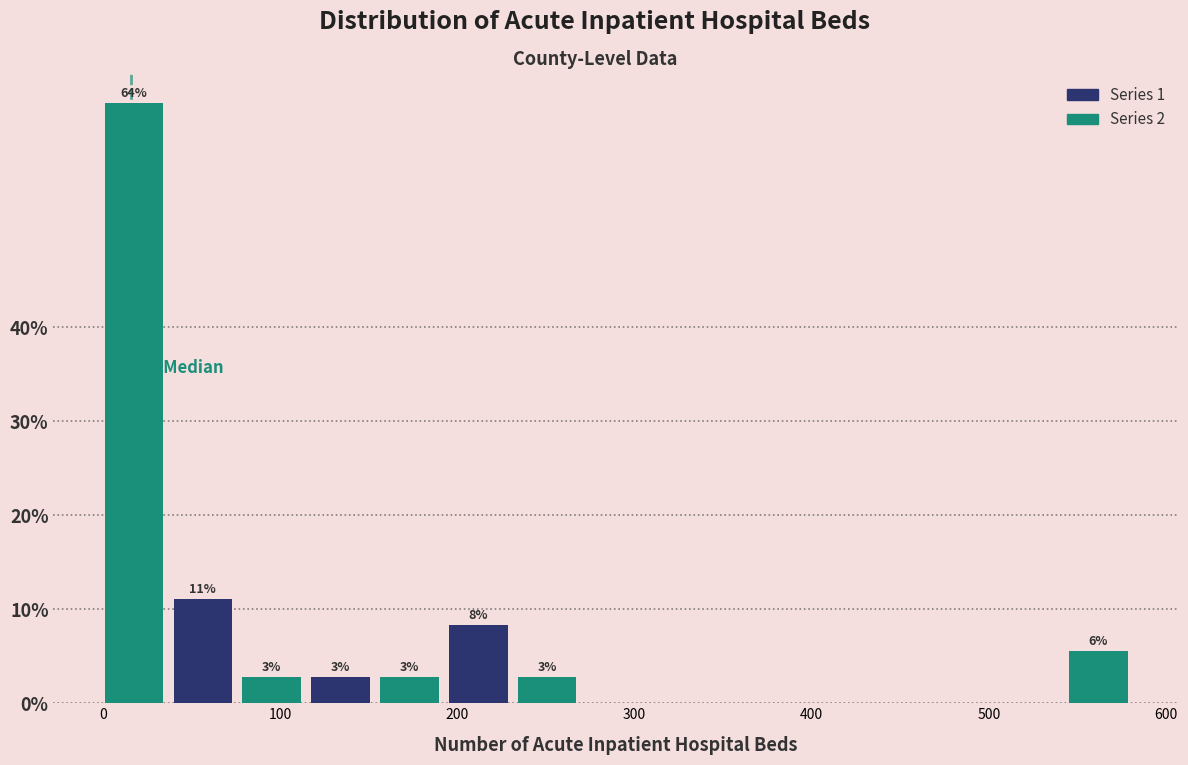

Read against the x-axis, roughly where is the centre of the tallest bar?

20